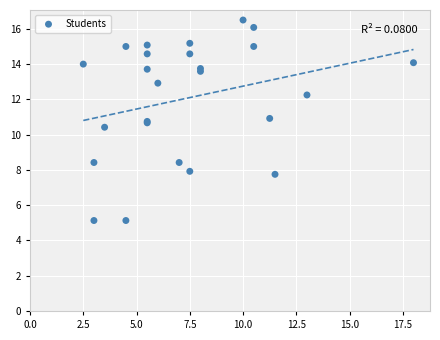

What Y value in the scatter plot is closest to 10?

10.4